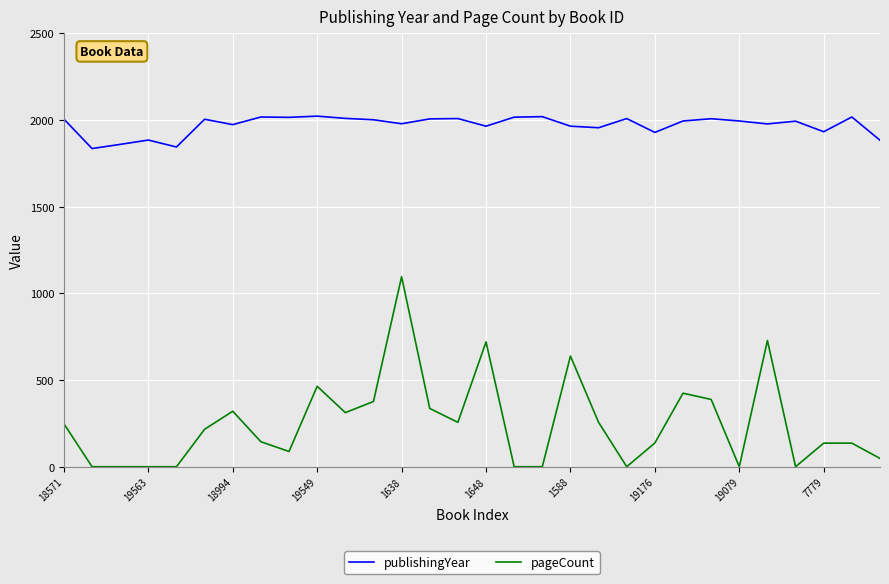

True or false: publishingYear and pageCount intersect in this chart.

False